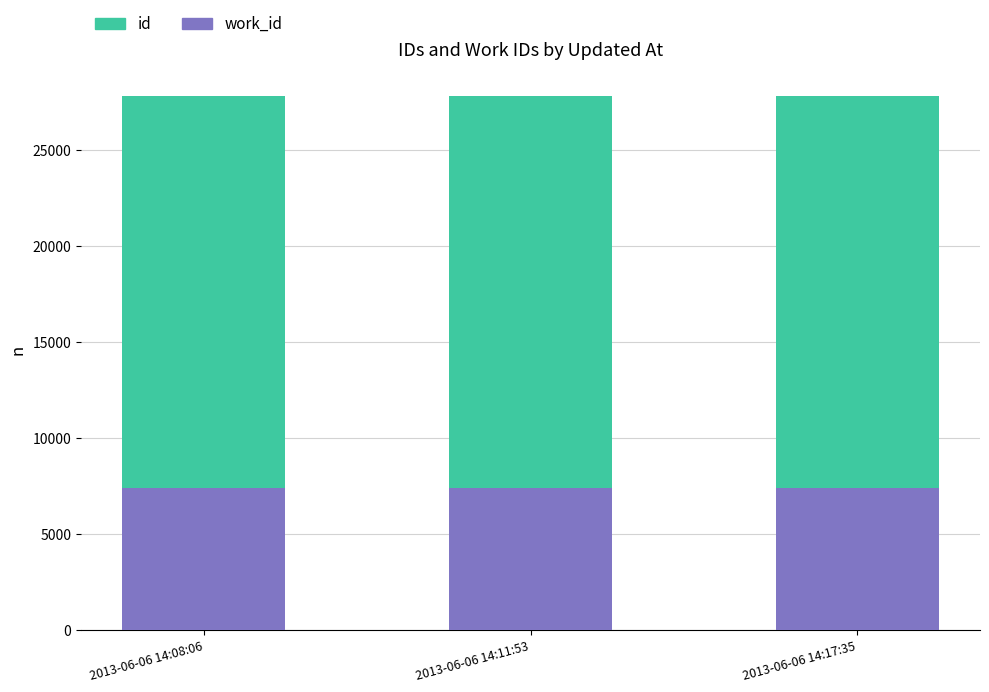

What is the total value across all series at 2013-06-06 14:17:35?

27830